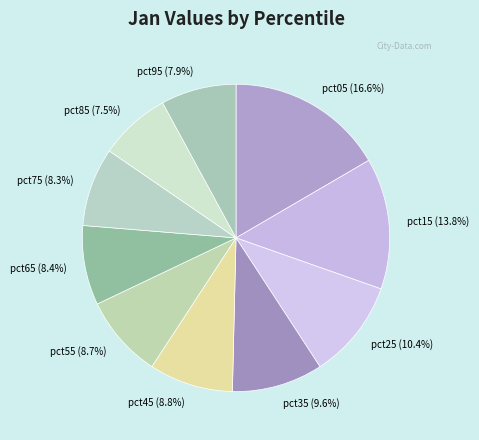

Which has a higher value, pct45 (8.8%) or pct75 (8.3%)?

pct45 (8.8%)